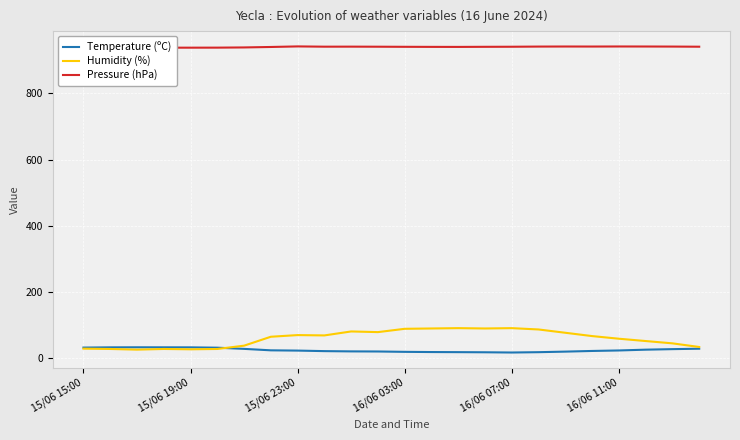

What is the difference between the Humidity (%) values at 15 and 12?

1.0